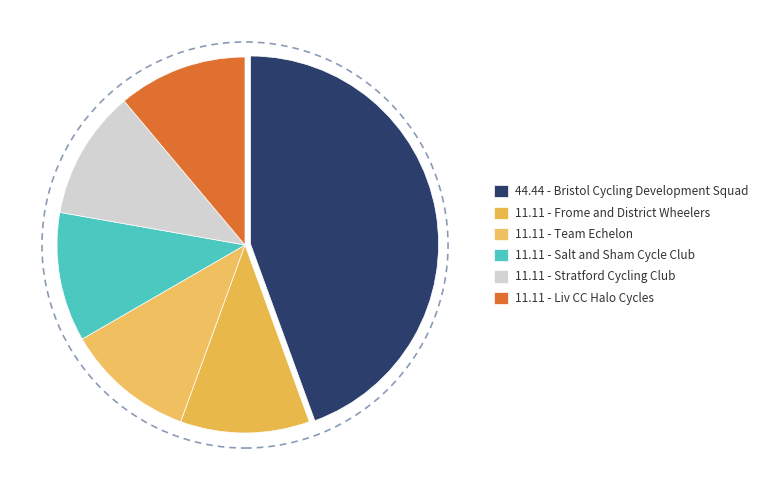

Count the number of slices in the pie.

6